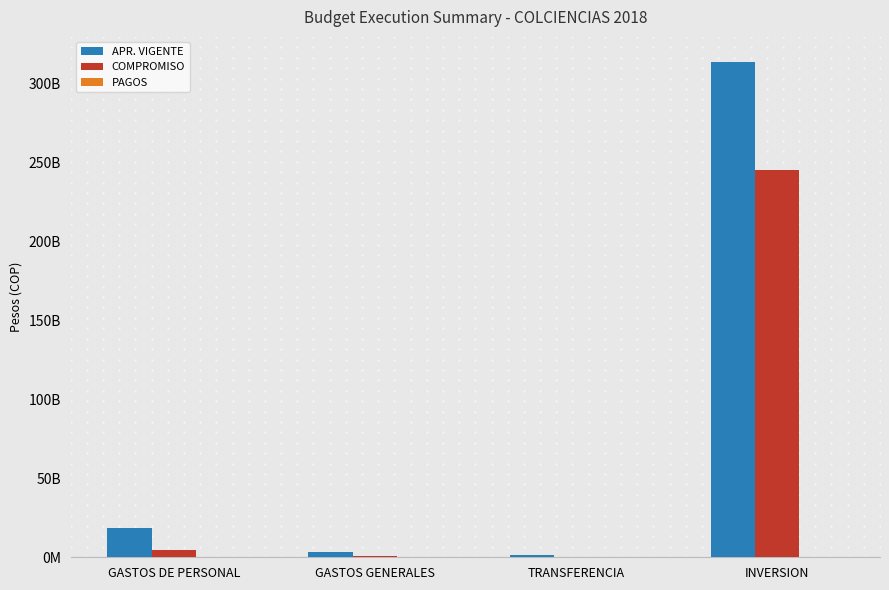

Is the value of PAGOS at INVERSION greater than the value of APR. VIGENTE at GASTOS DE PERSONAL?

No